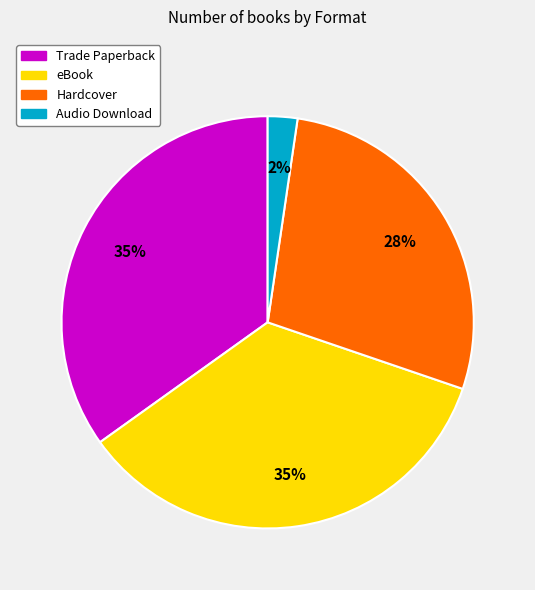

Combined, do eBook and Hardcover account for over 50%?

Yes